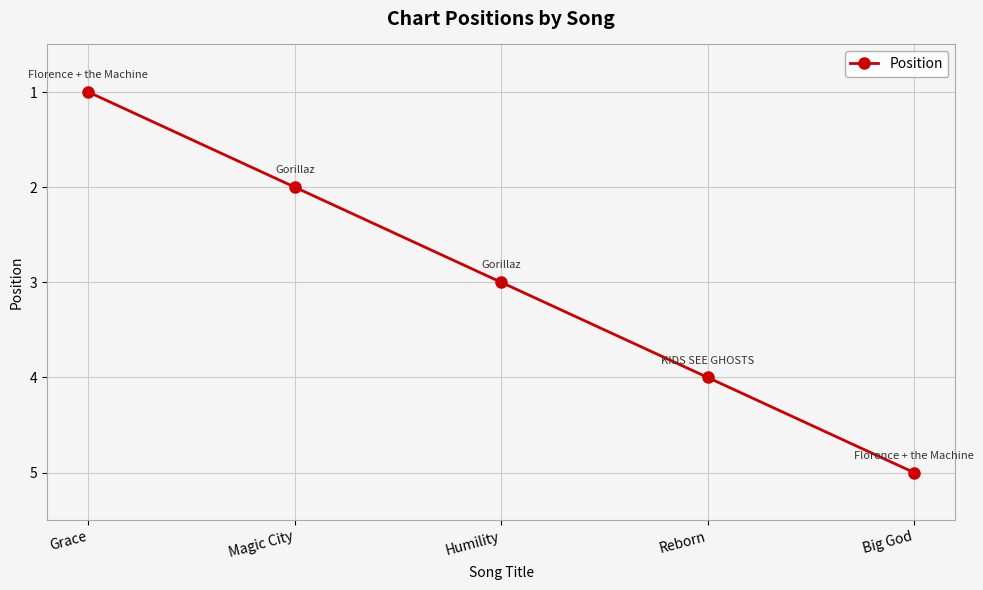

True or false: the data shows 2 at Magic City.

True